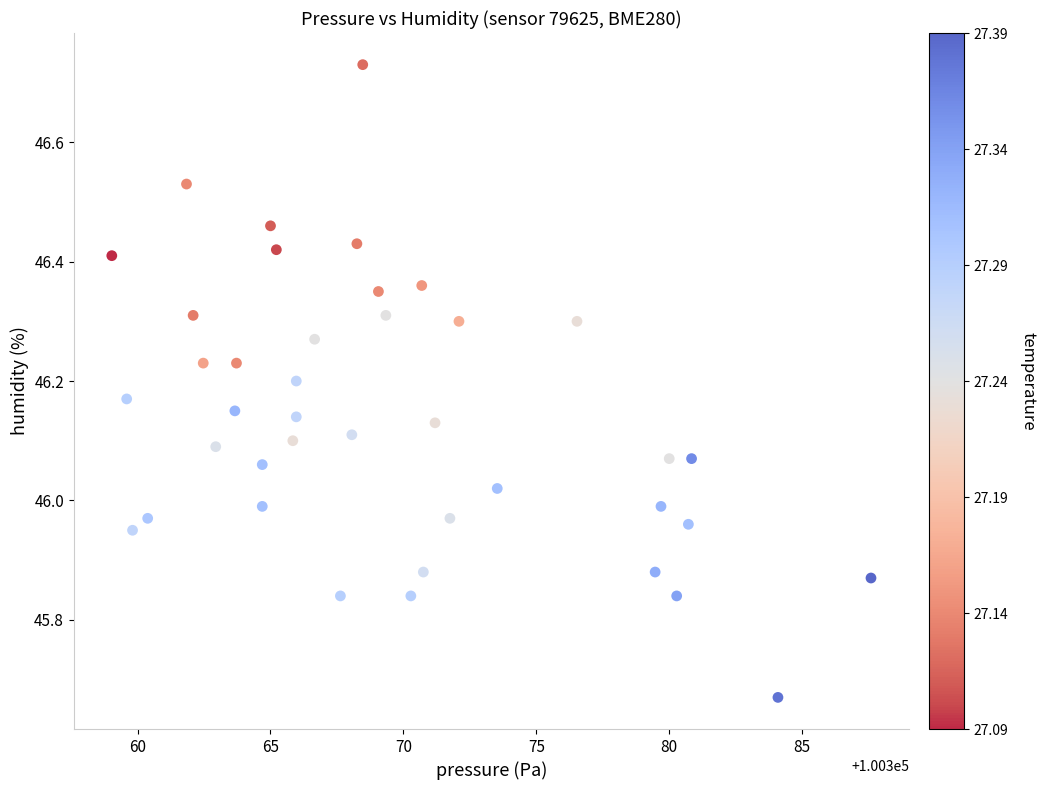

What is the range of X values (max minus min)?

28.6